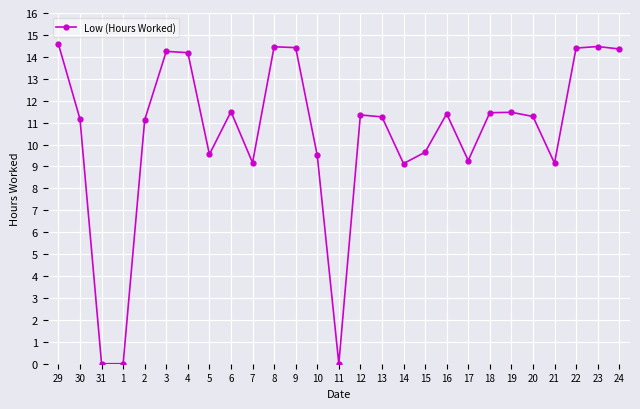

What is the difference between the maximum and minimum values?

14.6